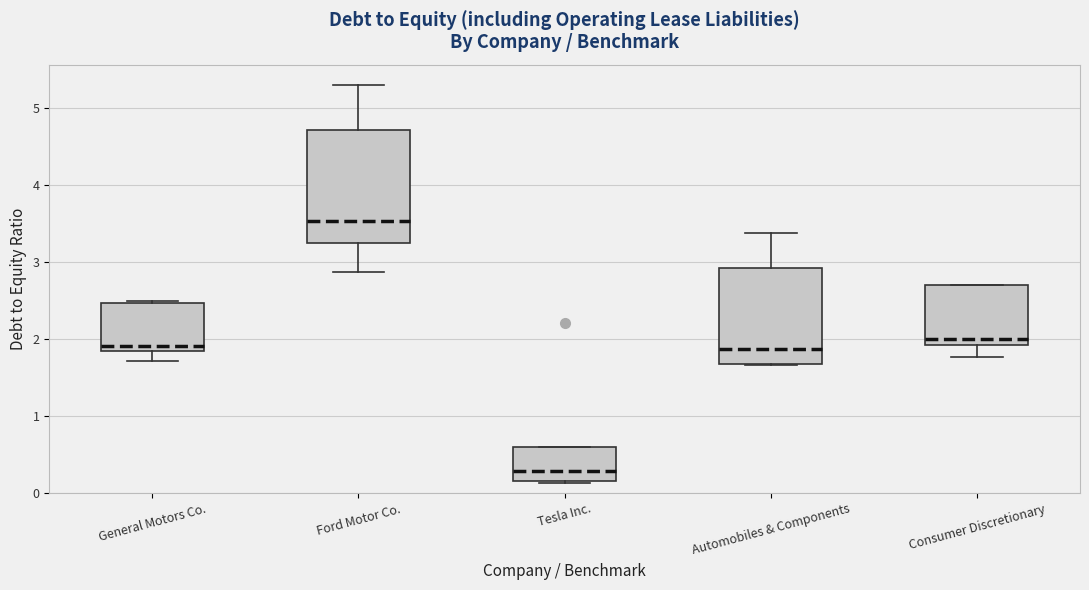

Which box has the highest median line?

Ford Motor Co.